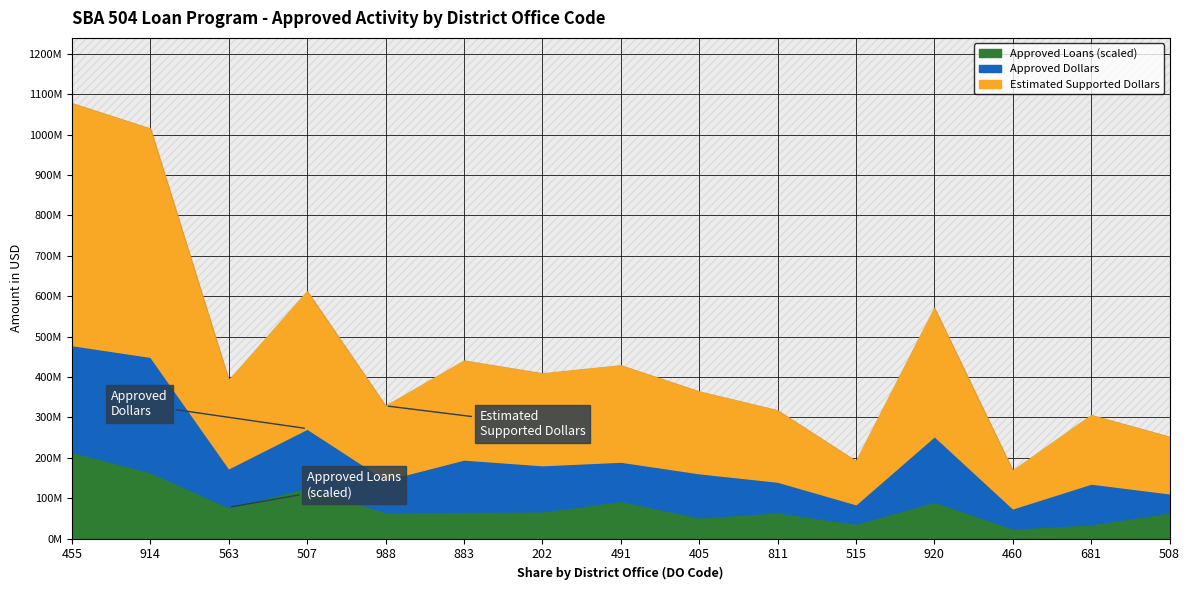

What are all the series names shown in the legend?

Approved Dollars, Estimated Supported Dollars, Approved Loans